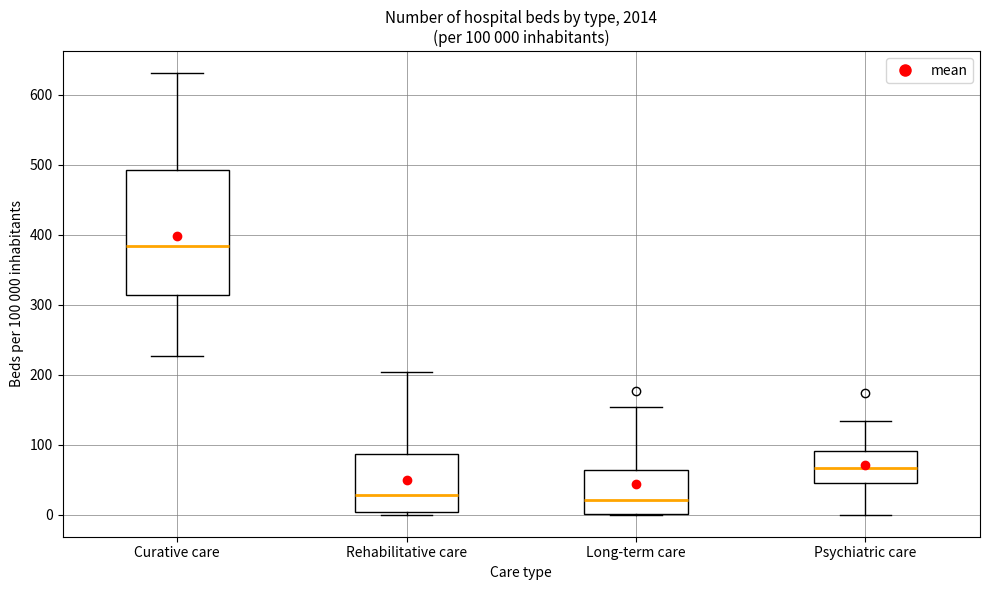

Which box has the highest median line?

Curative care